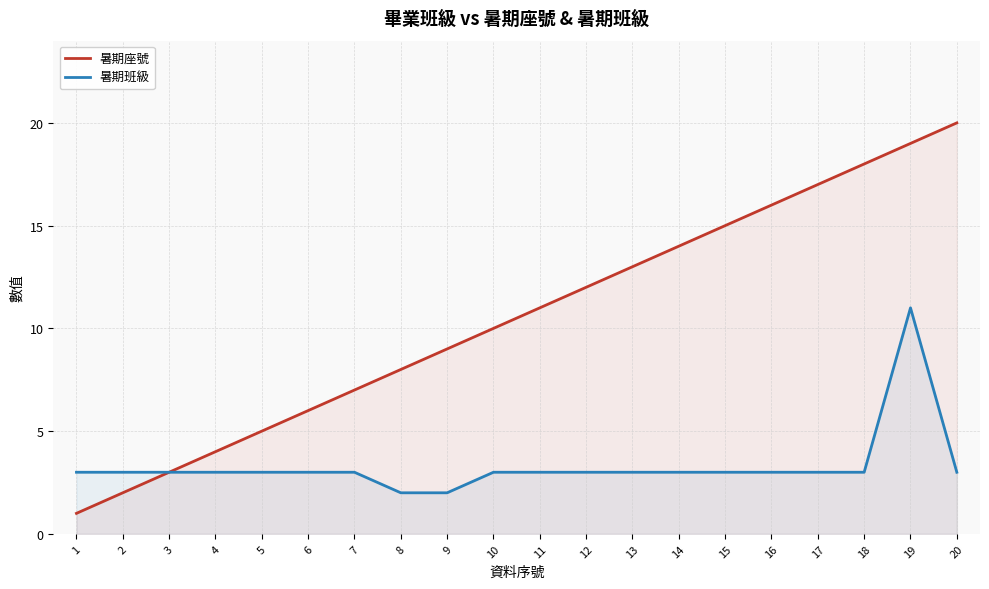

Reading left to right, transcribe all the data shown in this chart.

暑期座號: 1	2	3	4	5	6	7	8	9	10	11	12	13	14	15	16	17	18	19	20
暑期班級: 3	3	3	3	3	3	3	2	2	3	3	3	3	3	3	3	3	3	11	3